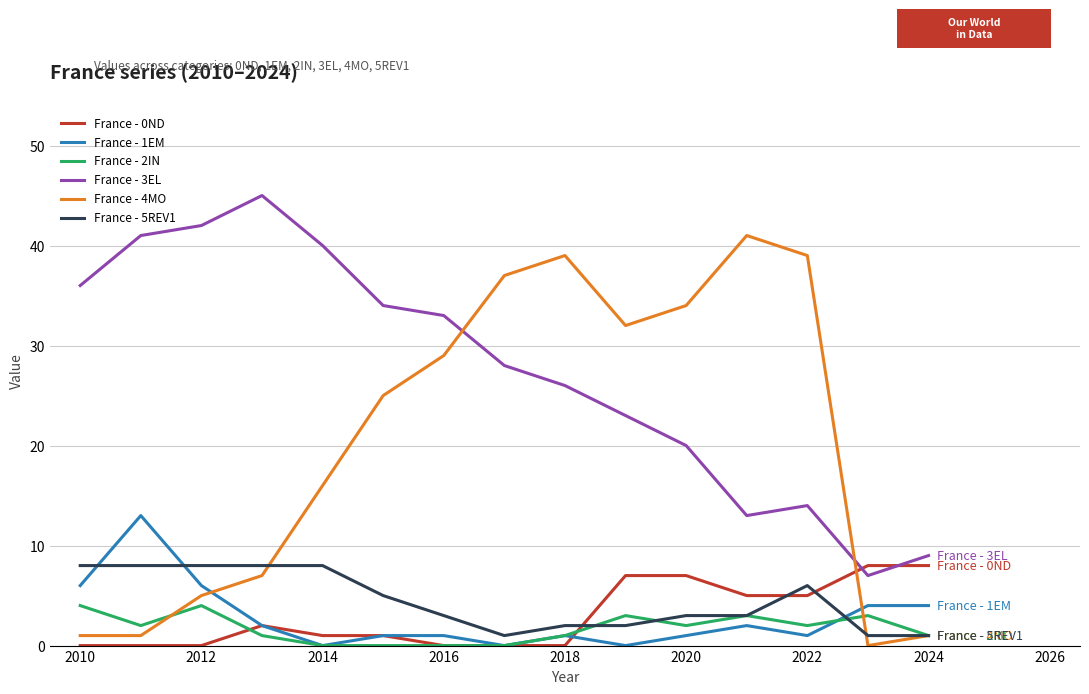

Which series has the largest total across all categories?

France - 3EL